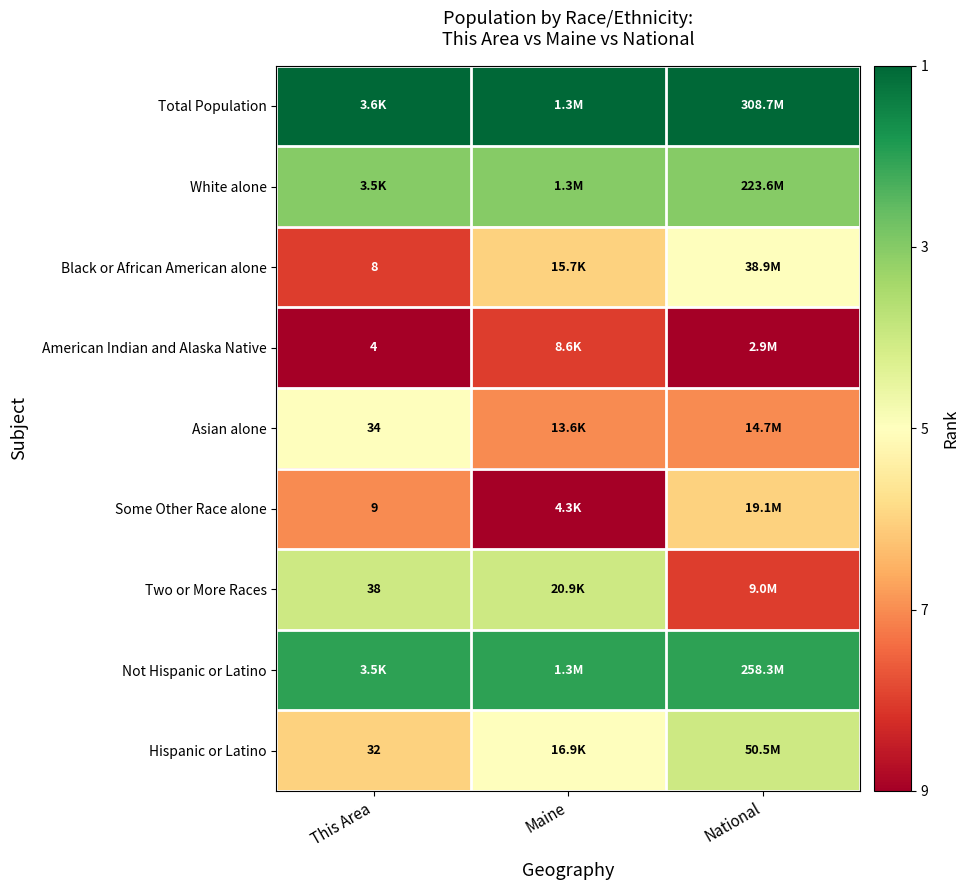

Is it true that Asian alone equals 19 at This Area?

False